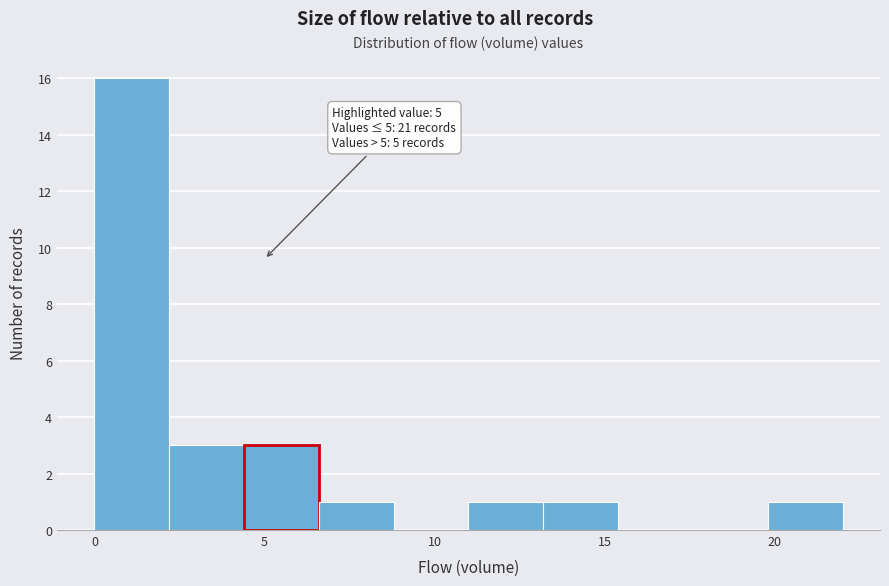

Which range on the x-axis has the tallest bar?

0.0 to 2.2